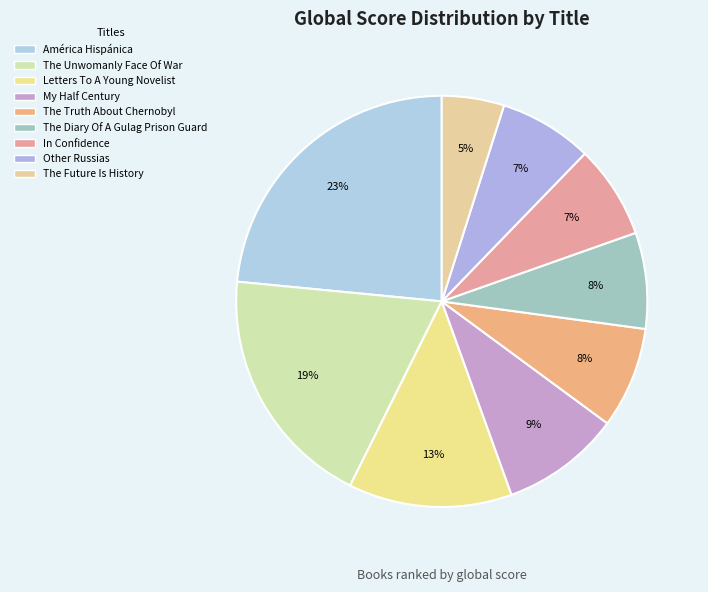

Which has a higher value, América Hispánica or My Half Century?

América Hispánica